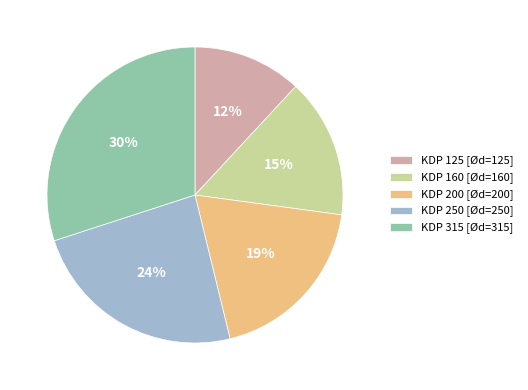

To the nearest percent, what percentage of the pie is KDP 315 [Ød=315]?

30%